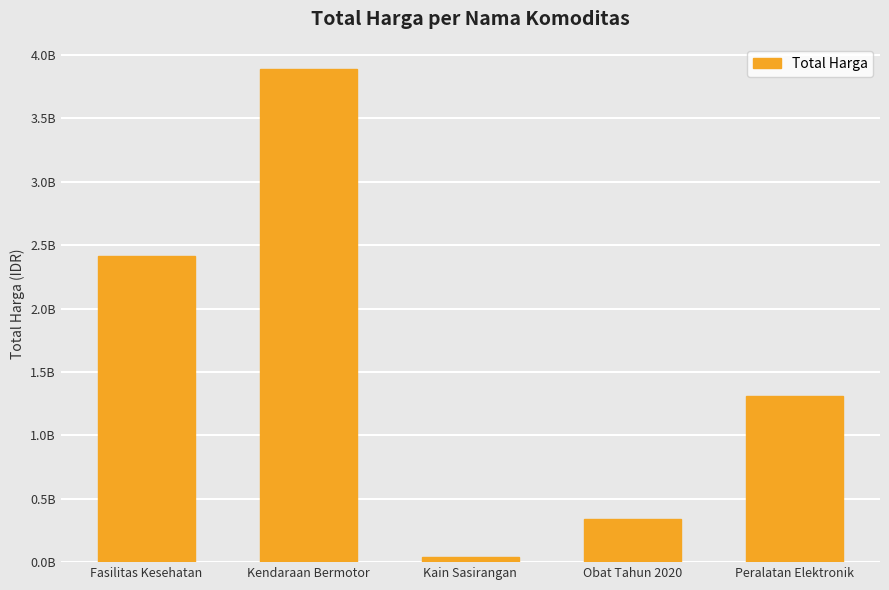

What is the label of the 4th bar from the left?

Obat Tahun 2020